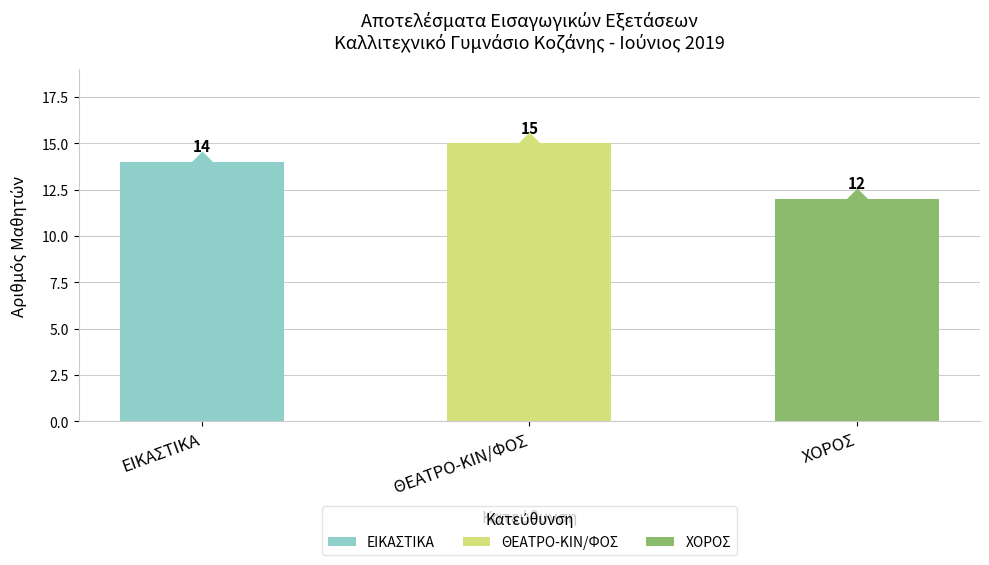

Rank the categories by value from lowest to highest.

ΧΟΡΟΣ, ΕΙΚΑΣΤΙΚΑ, ΘΕΑΤΡΟ-ΚΙΝ/ΦΟΣ